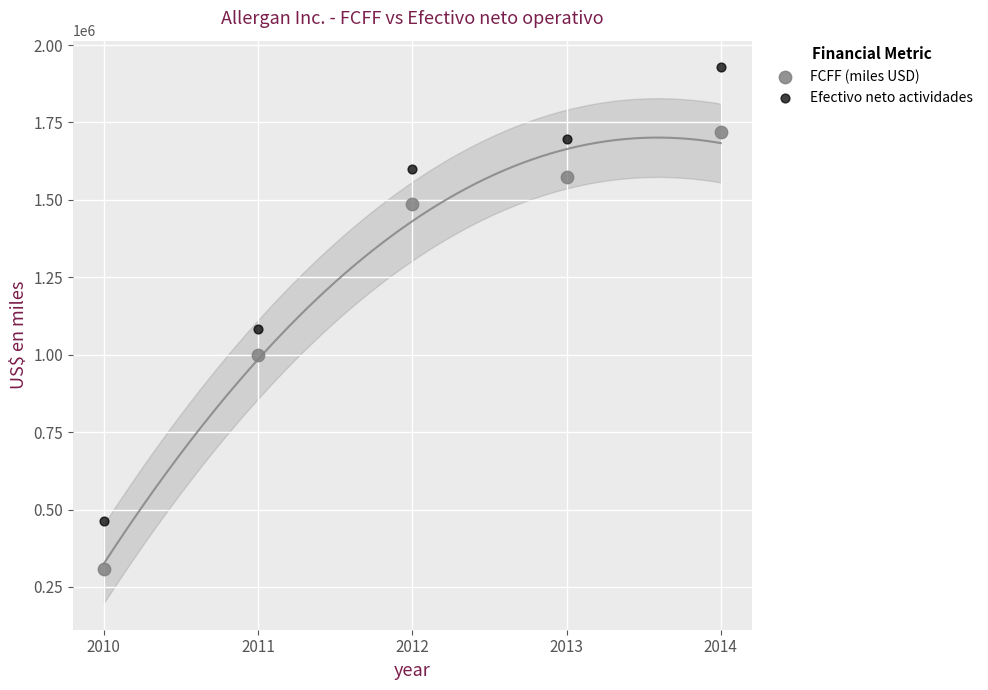

What are all the series names shown in the legend?

FCFF (miles USD), Efectivo neto actividades